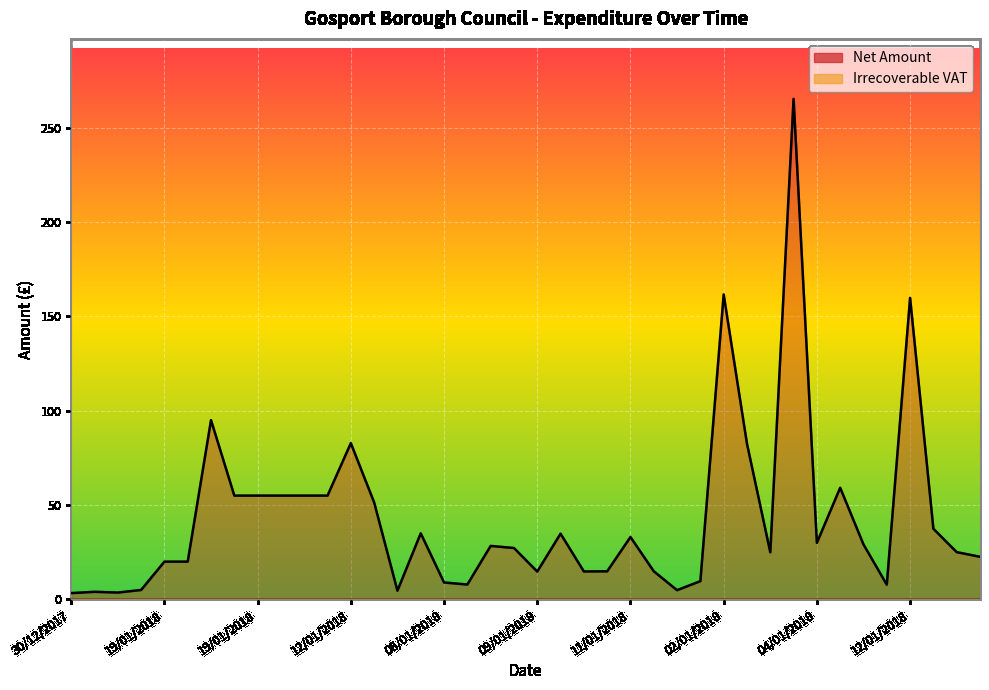

The value at 22/01/2018 is 1.2. True or false?

False